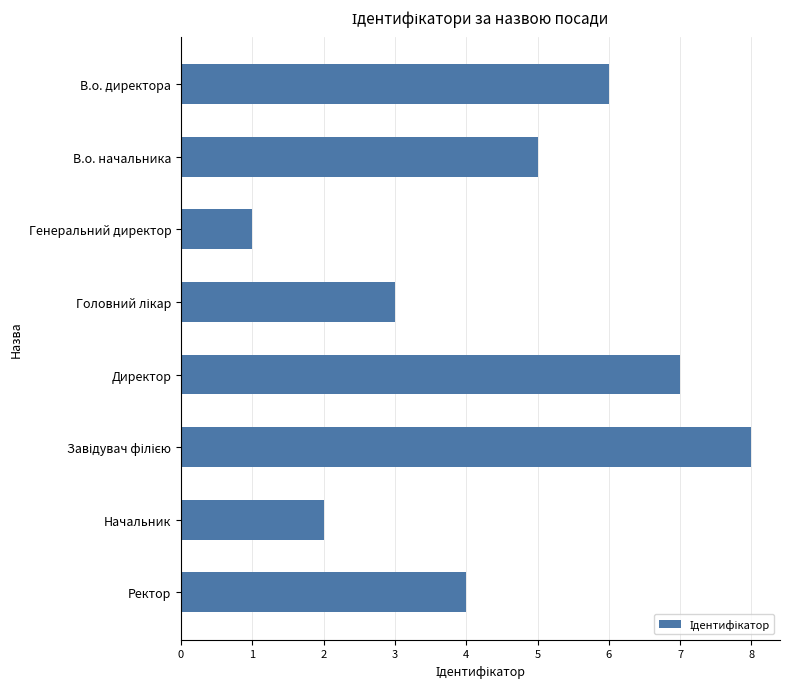

What is the label of the 1st bar from the bottom?

Ректор